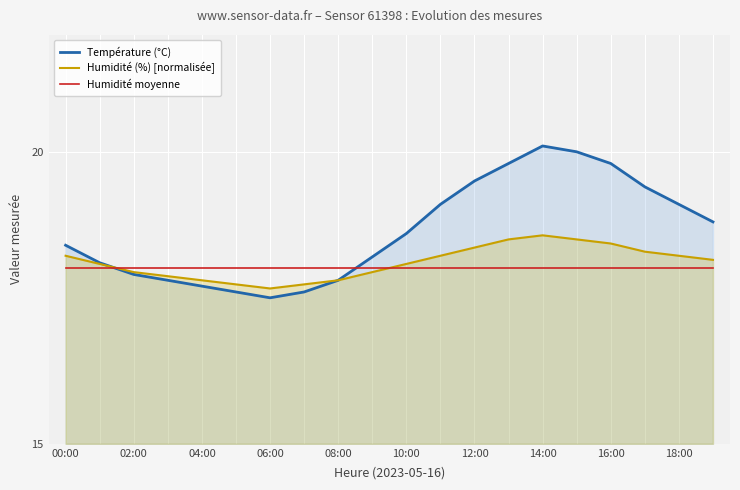

What is the highest value of the Humidité moyenne series?

18.0